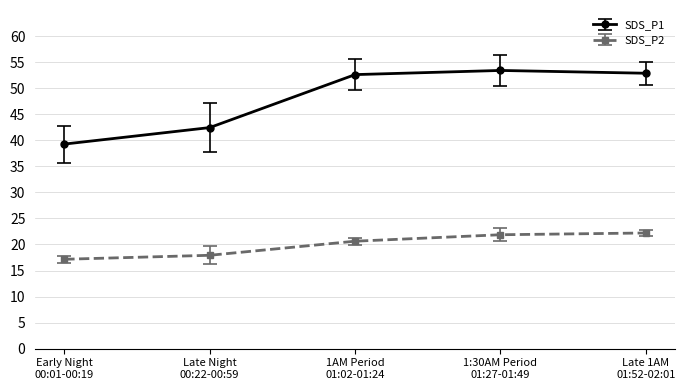

True or false: SDS_P2 has more than 1 interior local peaks.

False